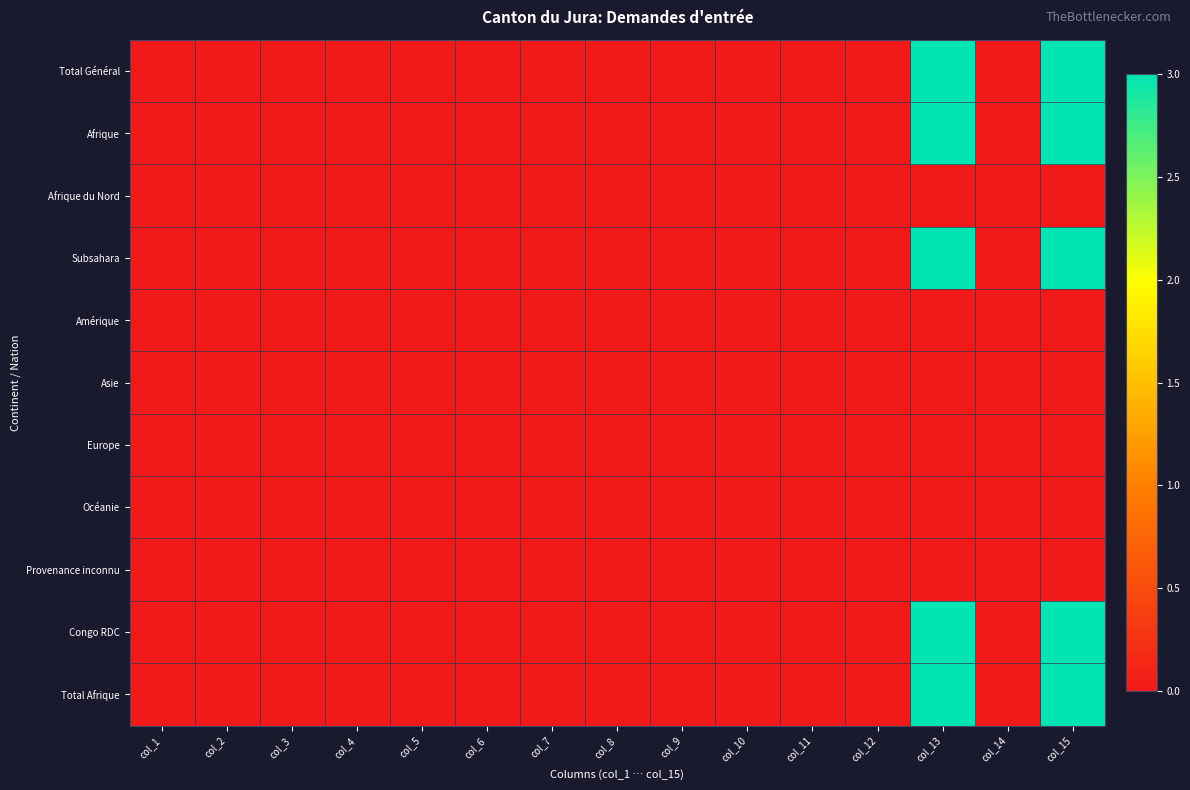

At which category is the sum across all series the highest?

col_13